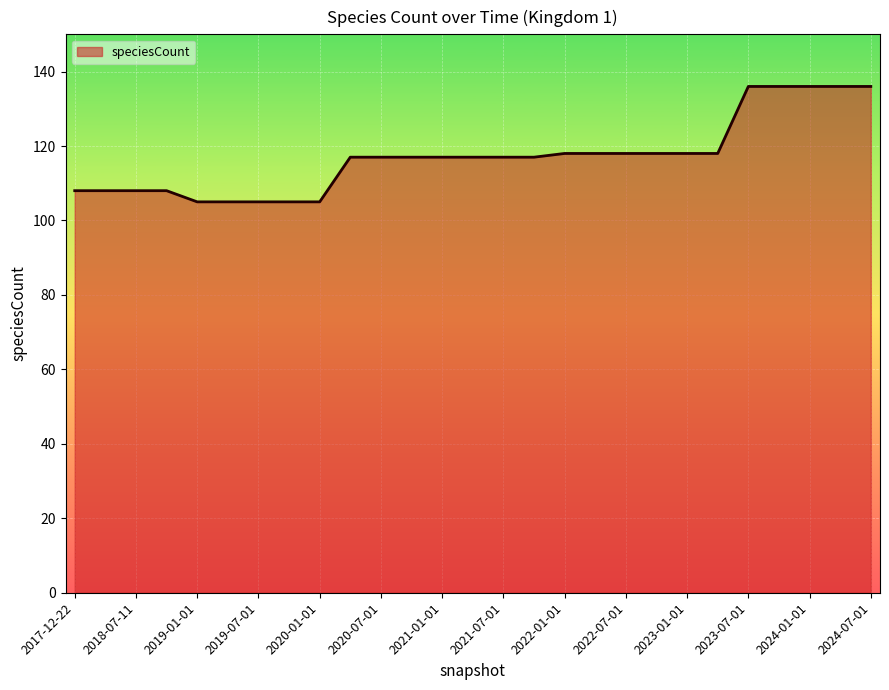

Does the chart display data point markers on the line(s)?

No